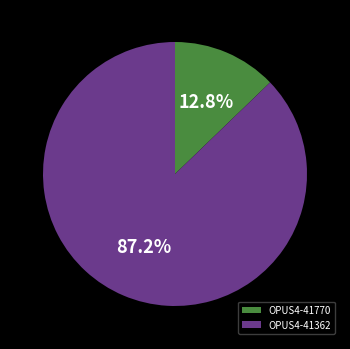

Rank the categories by value from highest to lowest.

OPUS4-41362, OPUS4-41770